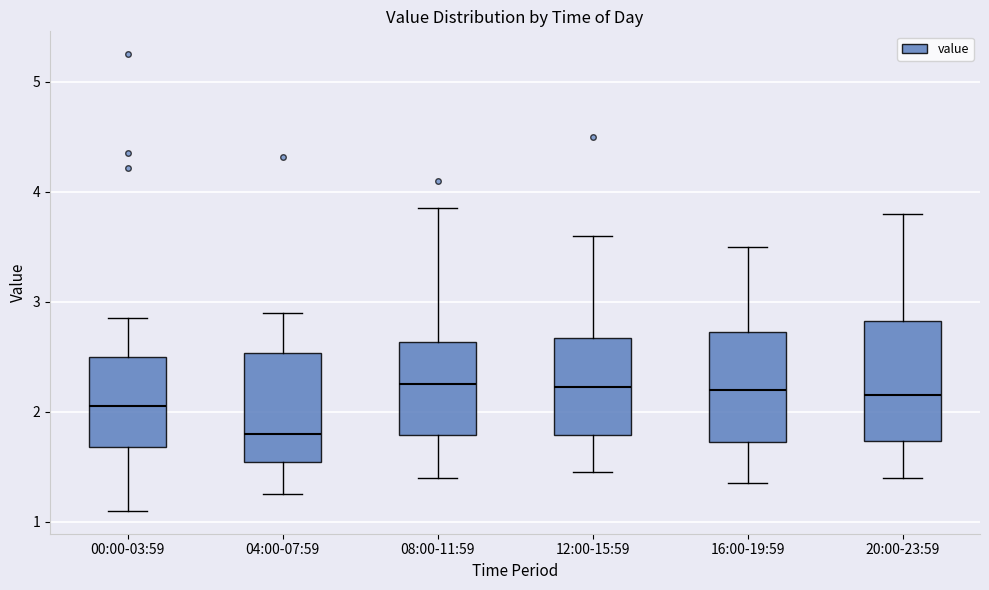

Where does the lower whisker of the box for 12:00-15:59 end on the y-axis? The values are not printed on the chart, so give them approximately, as read against the axis.

1.5